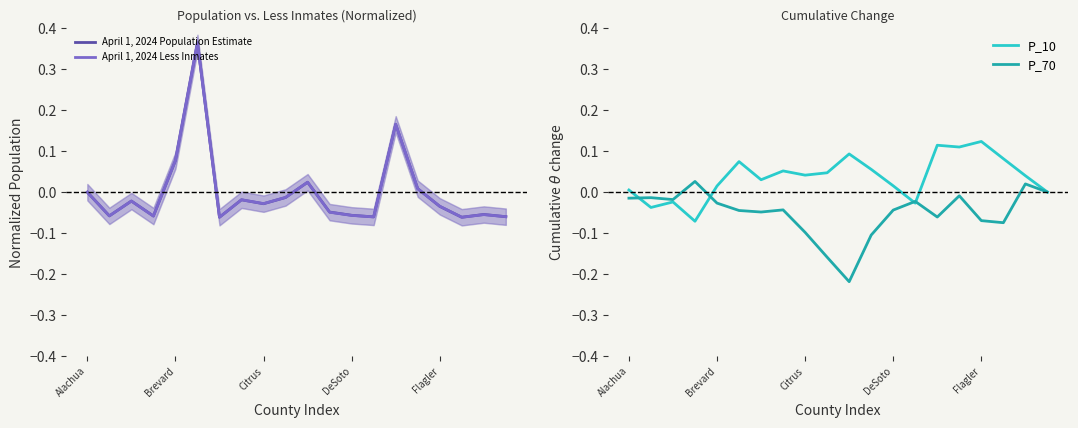

How many values in the P_70 series are below 0?

17